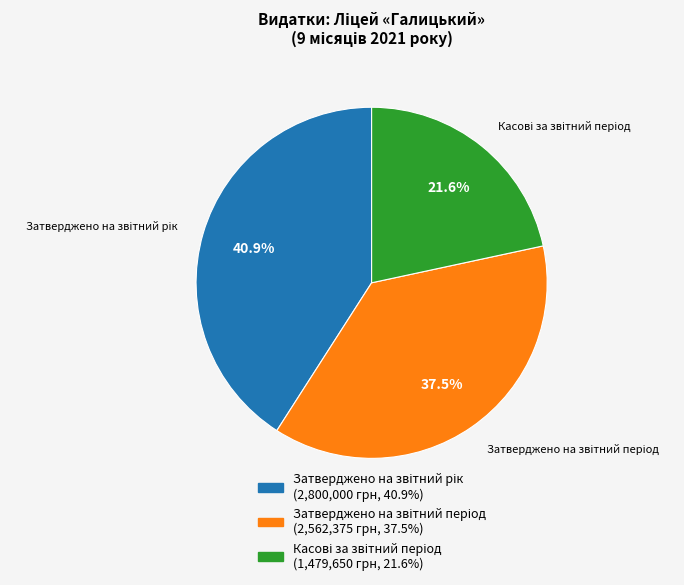

To the nearest percent, what is the average slice percentage?

33%